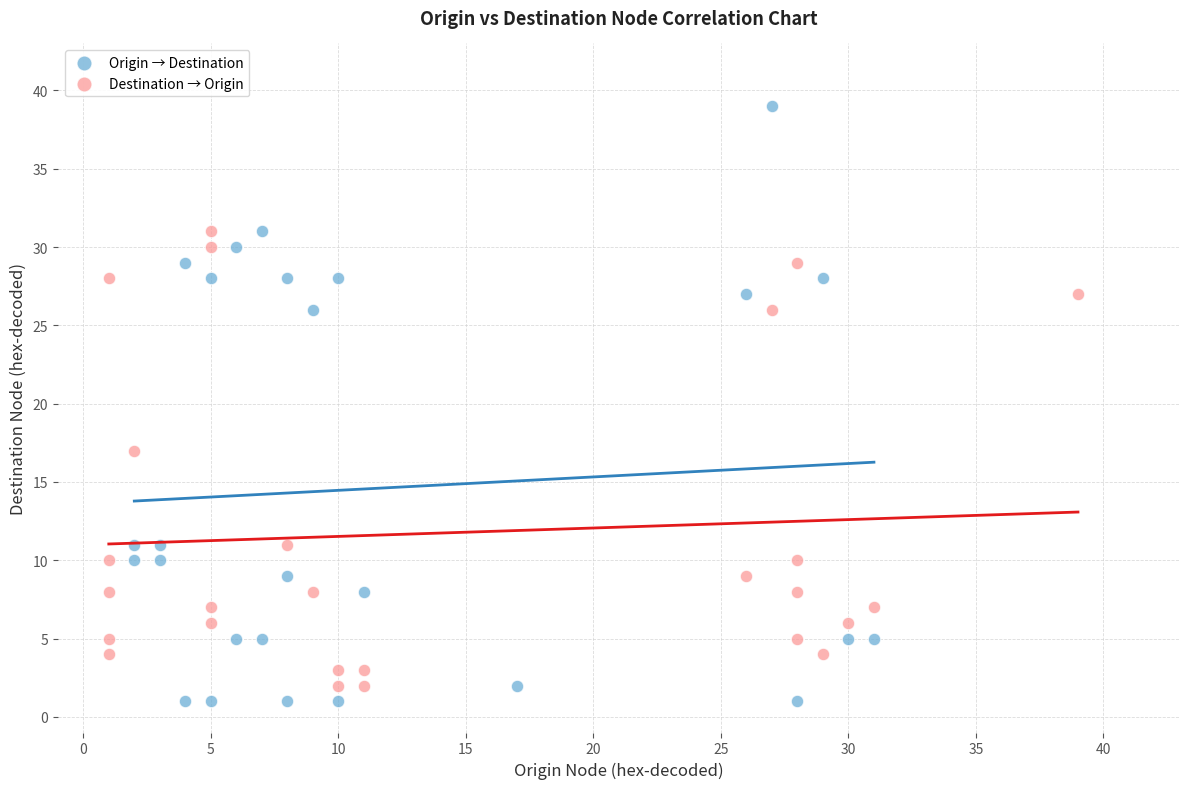

Which series has the widest spread of Y values?

Origin → Destination